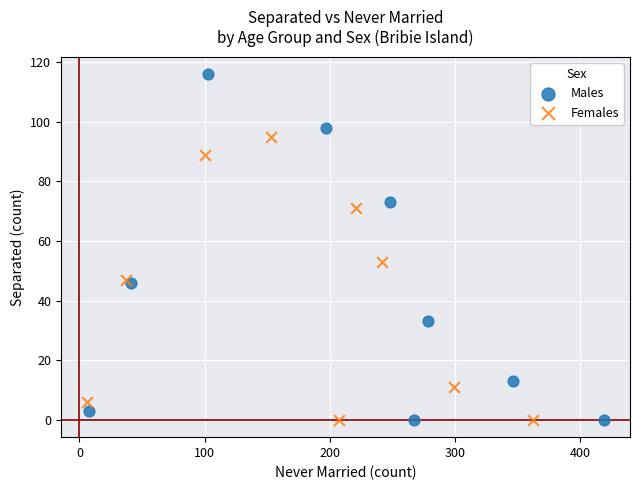

Which series contains the highest Y value?

Males